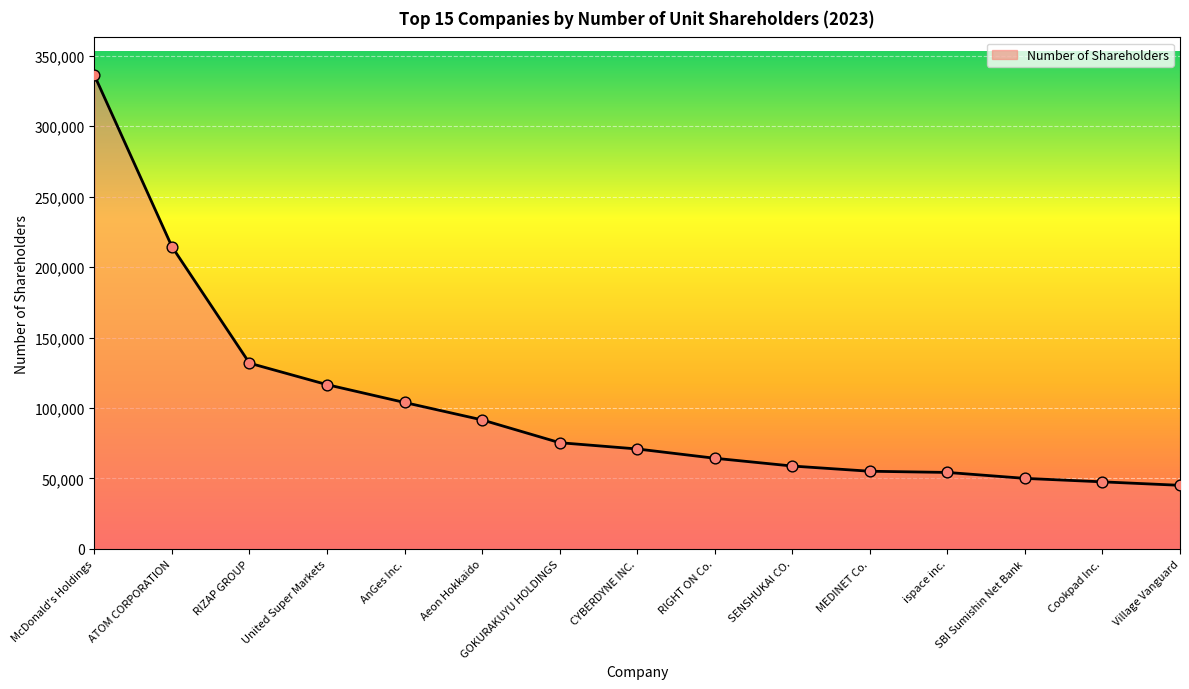

Which has a higher value, United Super Markets or SBI Sumishin Net Bank?

United Super Markets